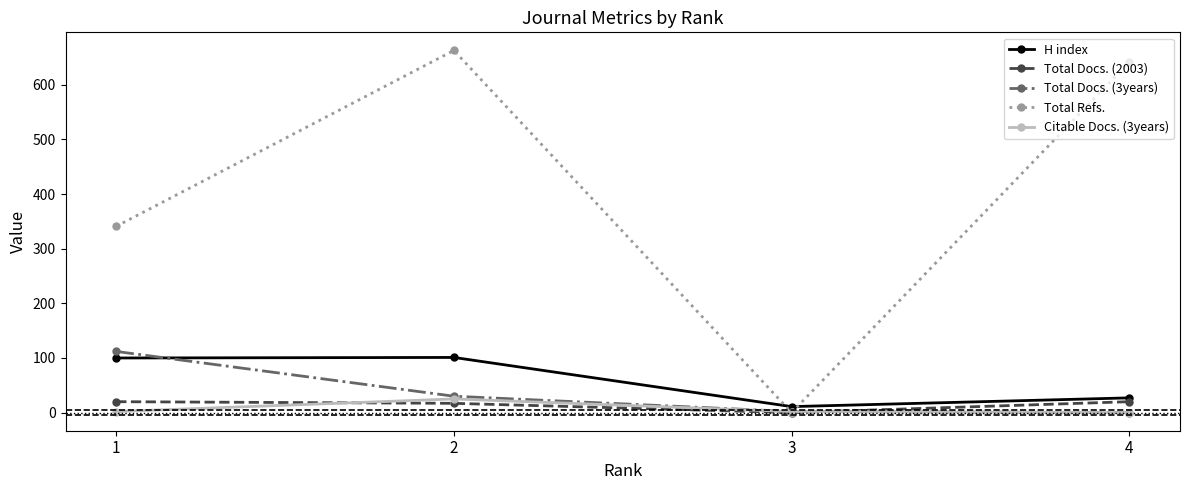

What are all the series names shown in the legend?

H index, Total Docs. (2003), Total Docs. (3years), Total Refs., Citable Docs. (3years)